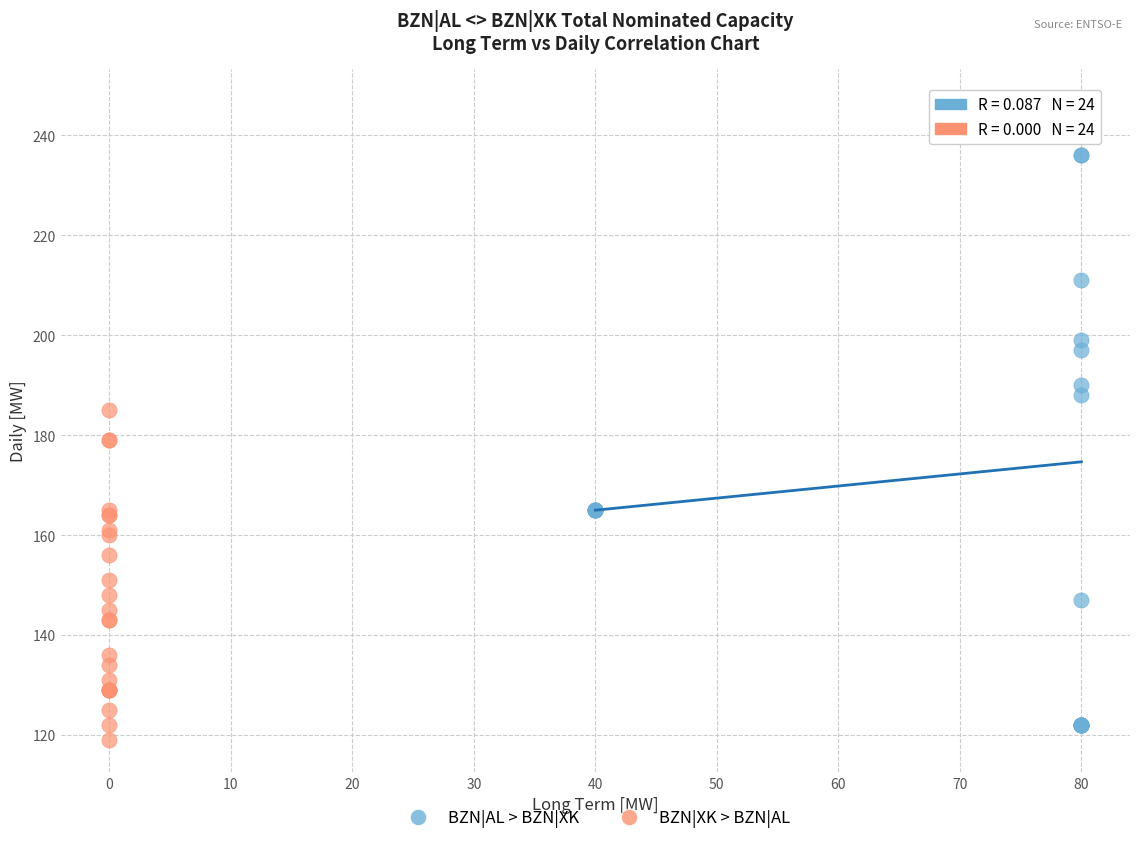

Which series has the widest spread of Y values?

BZN|AL > BZN|XK